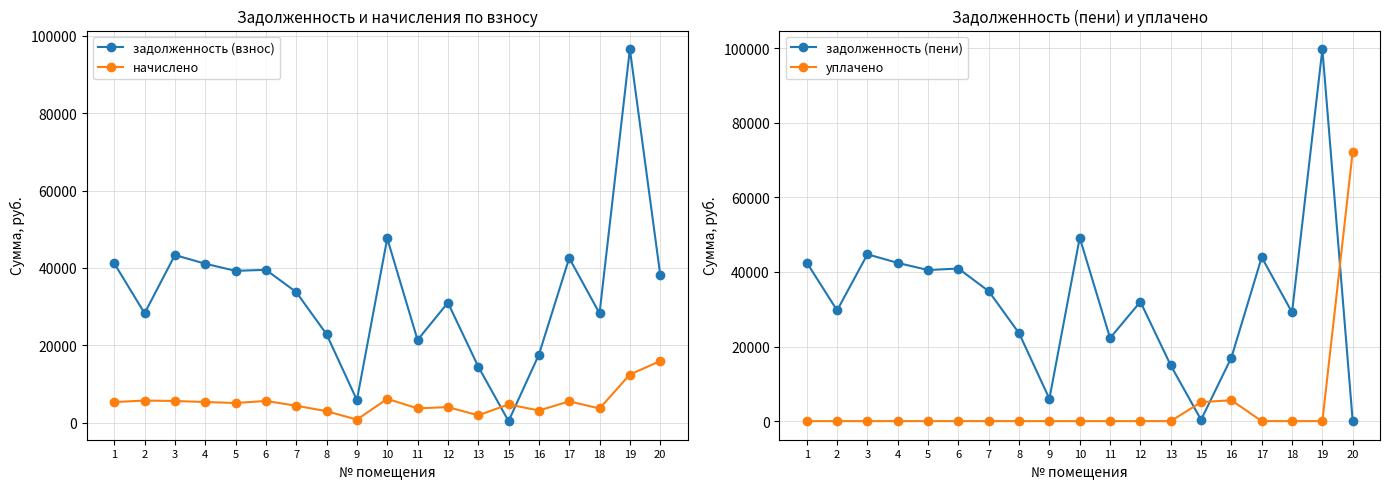

What is the difference between the задолженность (взнос) values at 19 and 12?

65593.6